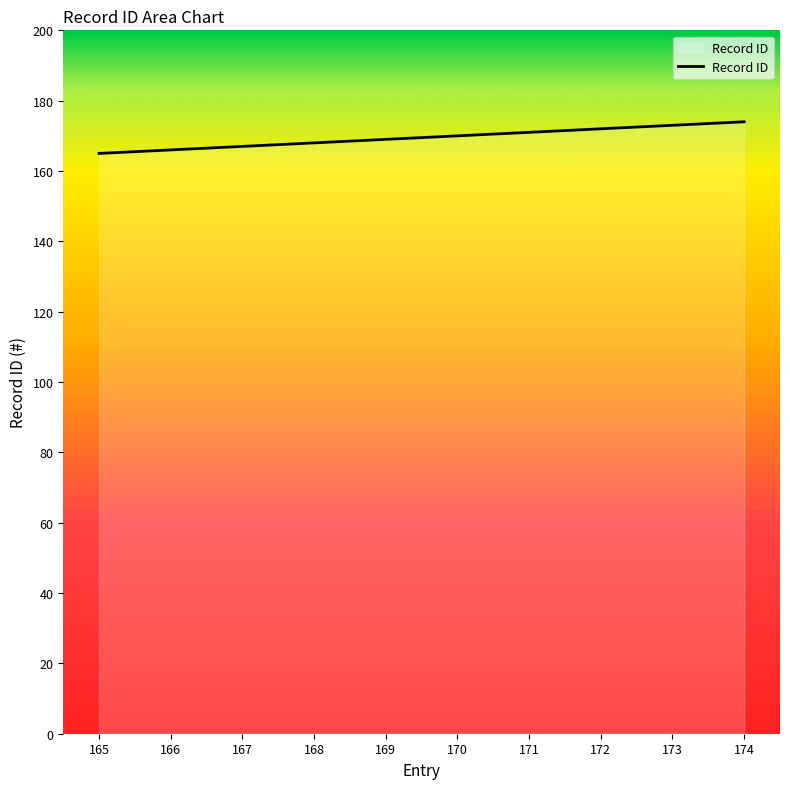

Reading left to right, what are all the values shown in this chart?

165	166	167	168	169	170	171	172	173	174